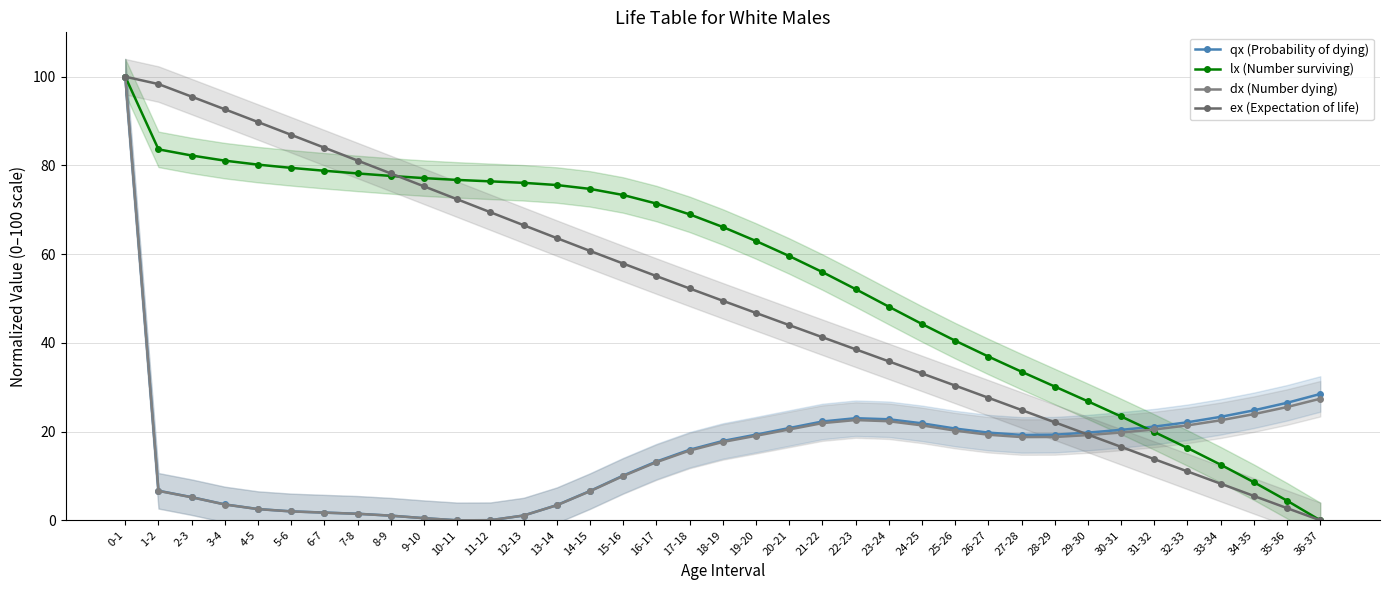

What is the average value of the qx (Probability of dying) series?

15.9